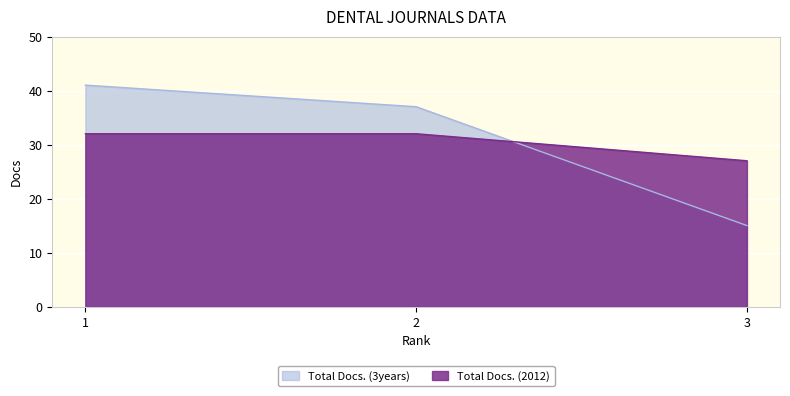

Count the number of data series in this chart.

2